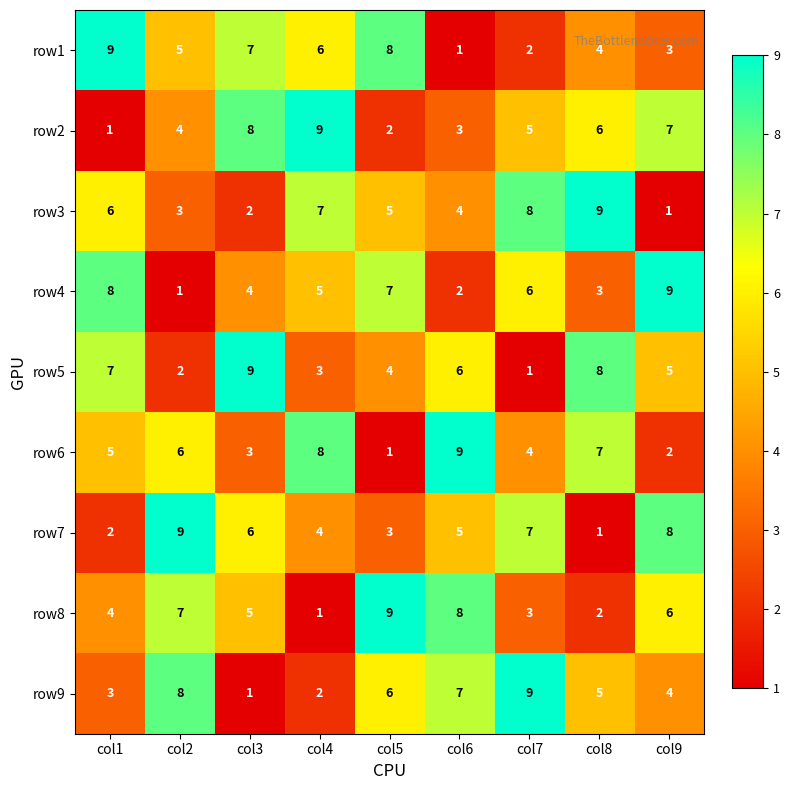

What is the difference between the second highest and second lowest values in the row4 series?

6